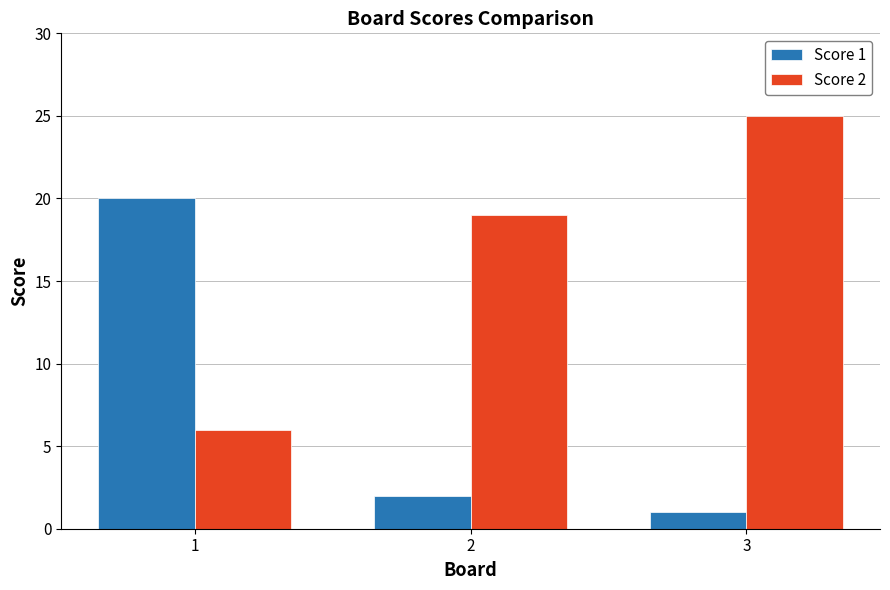

True or false: Score 2 has a value of 29 at 2.

False